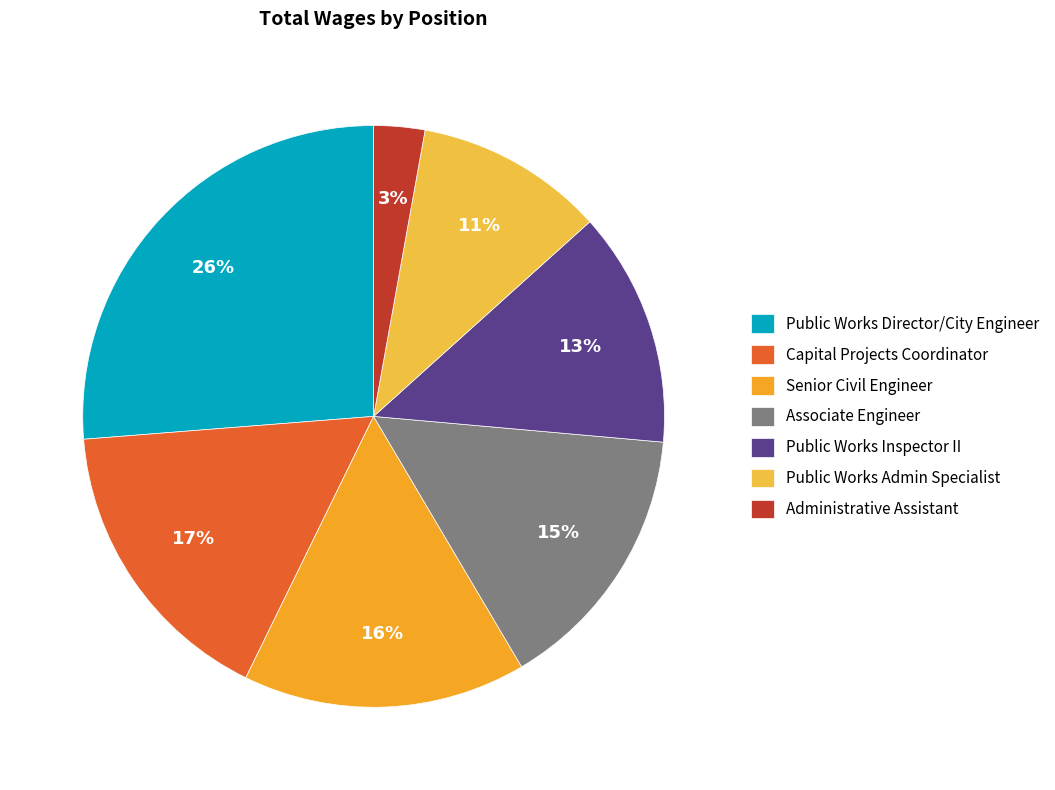

True or false: Capital Projects Coordinator accounts for 17% of the total.

True